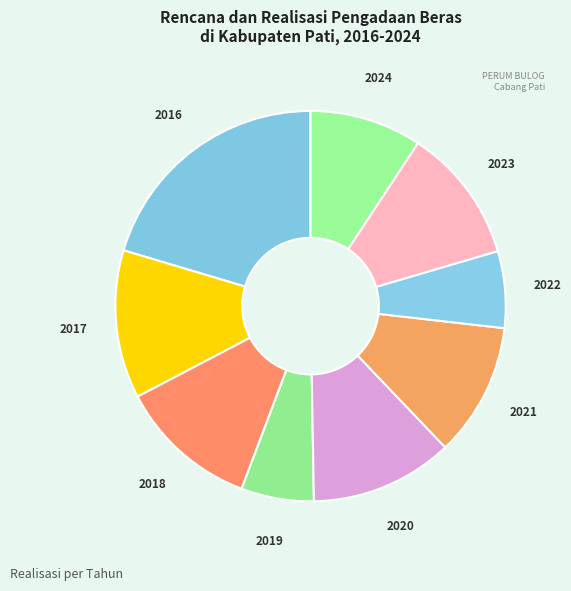

How many segments does this pie chart have?

9